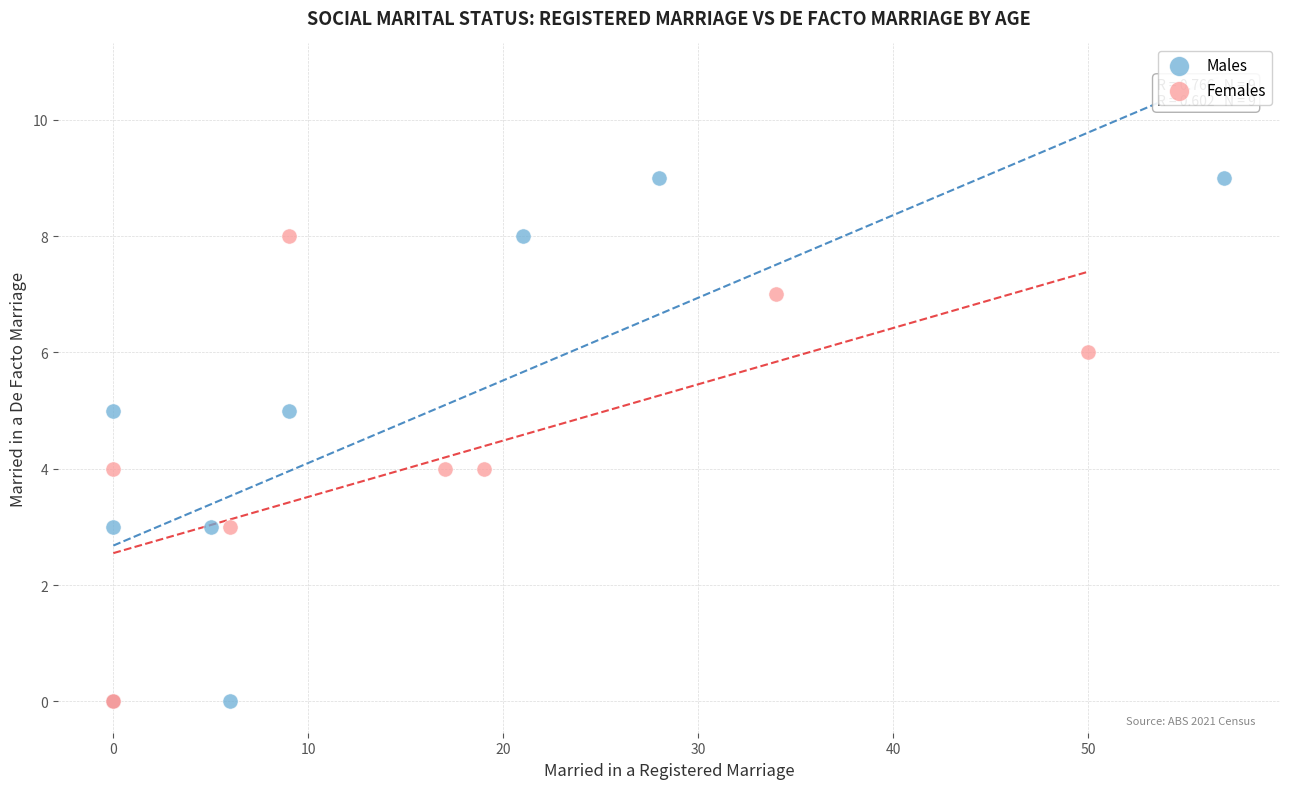

Which series reaches the maximum Y coordinate?

Males